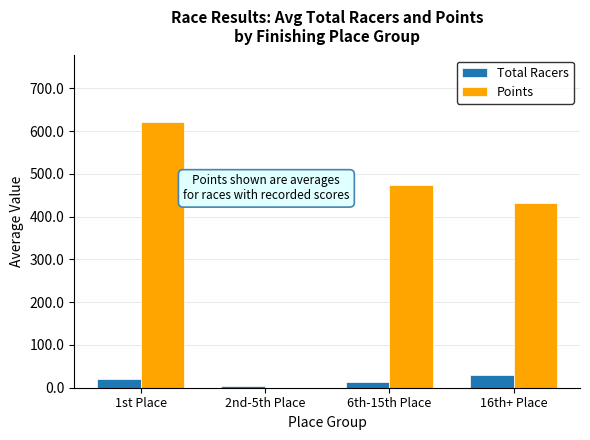

What is the average value of the Total Racers series?

17.4